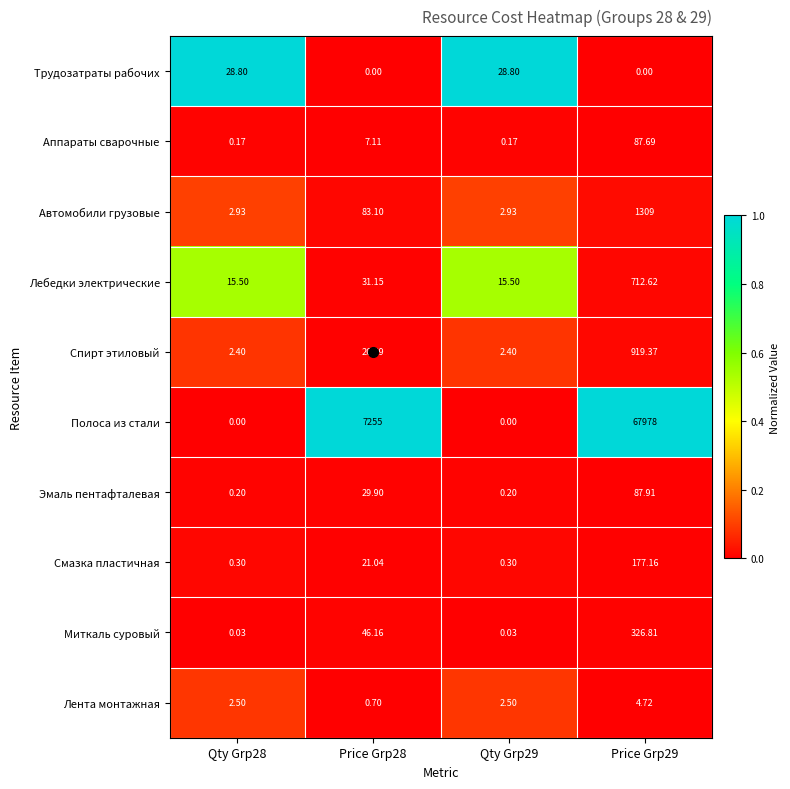

Rank the series by their maximum value, from lowest to highest.

Лента монтажная, Трудозатраты рабочих, Аппараты сварочные, Эмаль пентафталевая, Смазка пластичная, Миткаль суровый, Лебедки электрические, Спирт этиловый, Автомобили грузовые, Полоса из стали